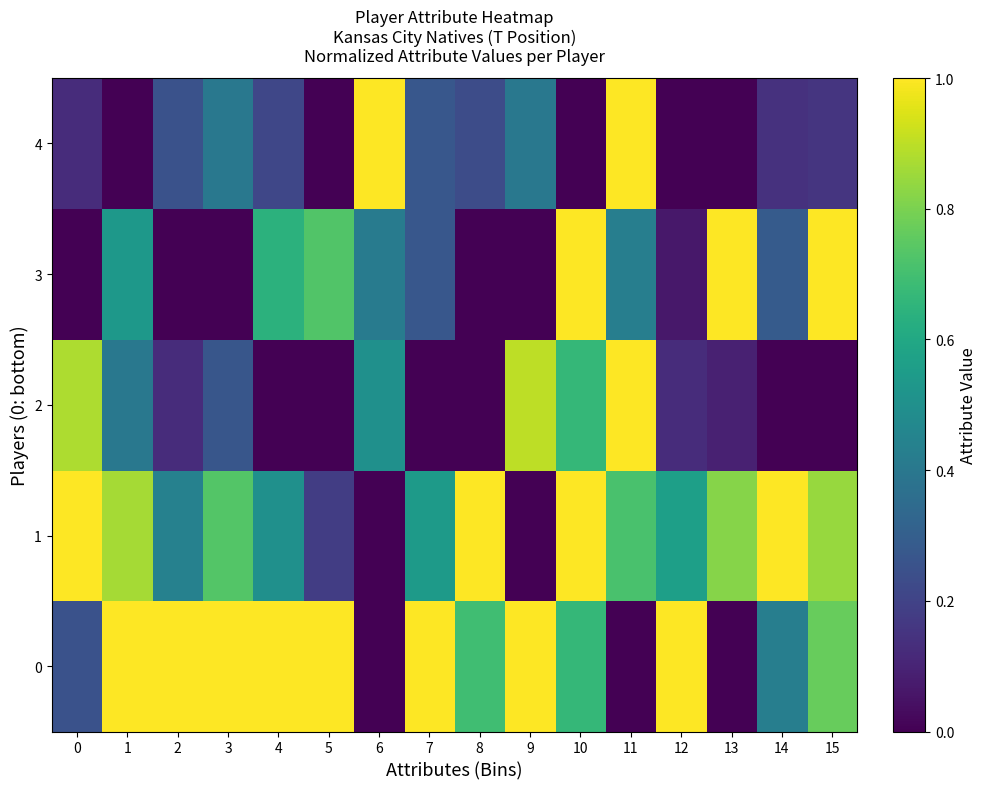

At how many categories does at least one series exceed 0?

16